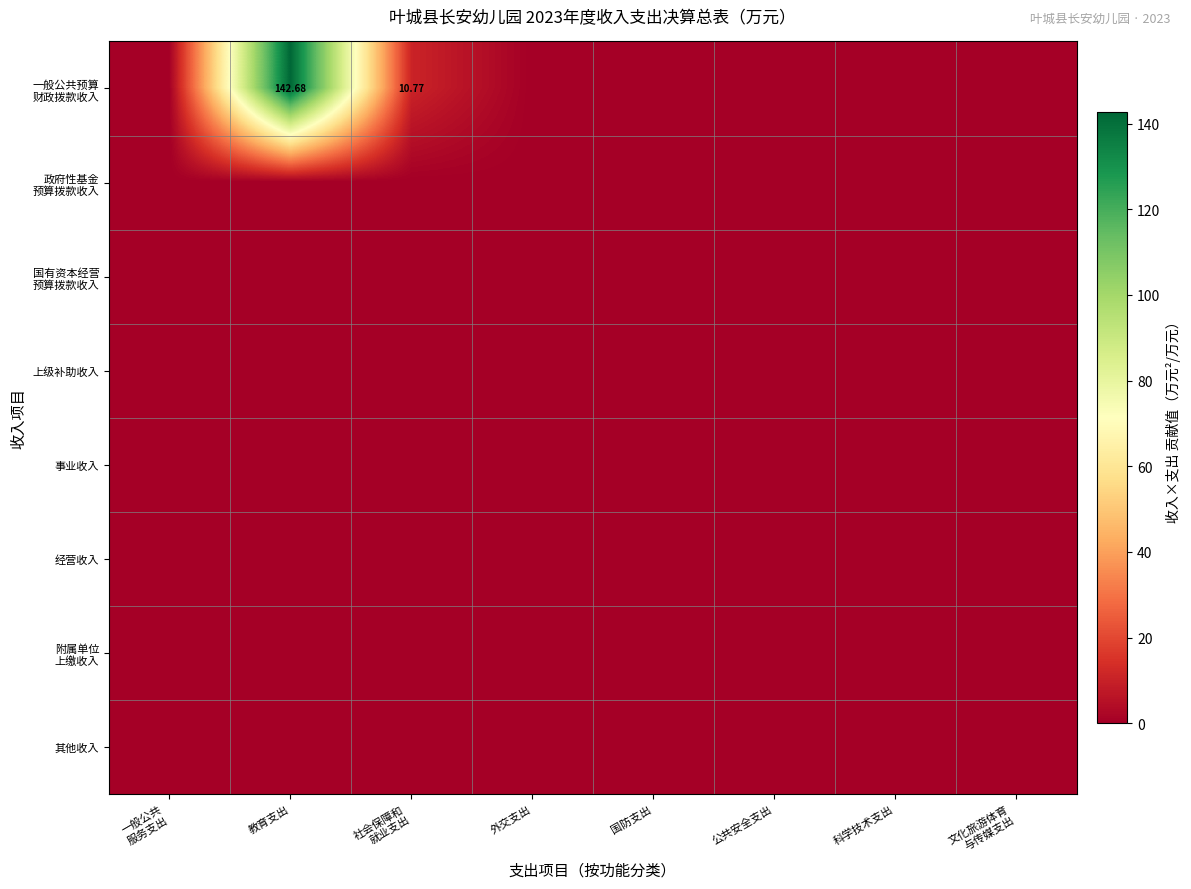

Which series has the largest total across all categories?

一般公共预算 财政拨款收入